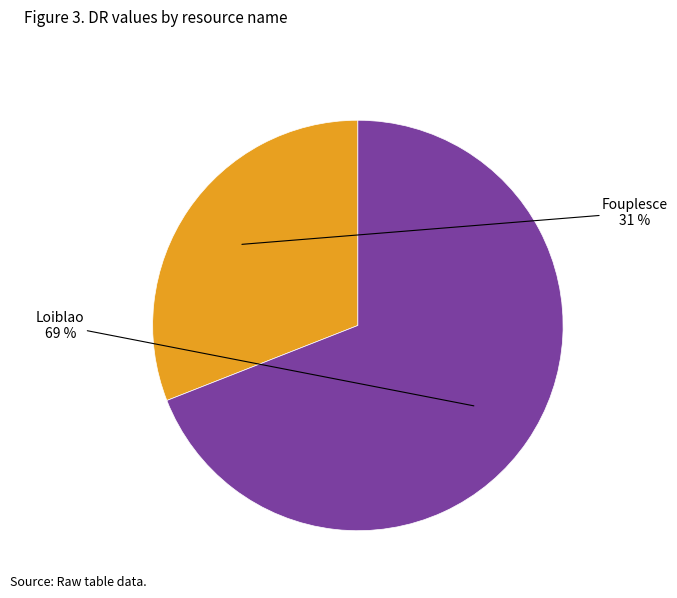

Does any single category account for the majority?

Yes